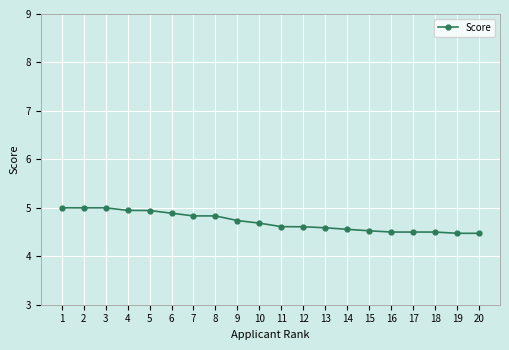

What is the change in value from 4 to 18?

-0.4